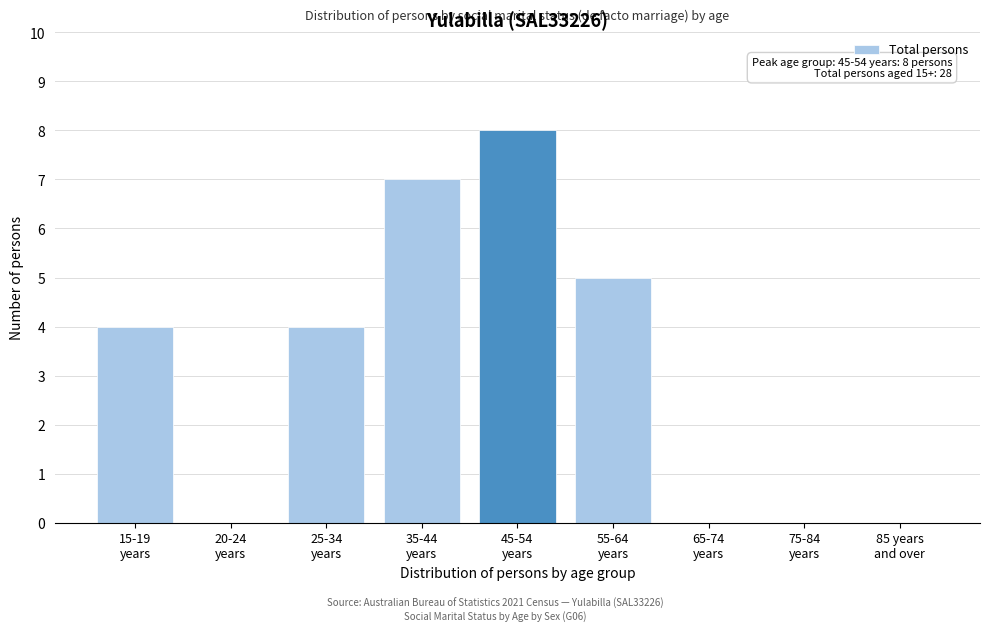

What is the sum of all values?

28